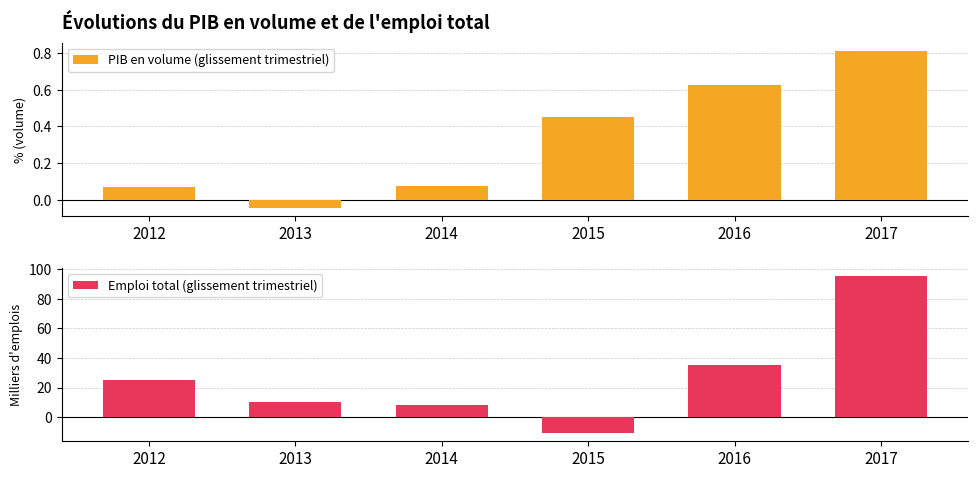

List the labels in order of PIB en volume (glissement trimestriel) value, largest first.

2017, 2016, 2015, 2014, 2012, 2013